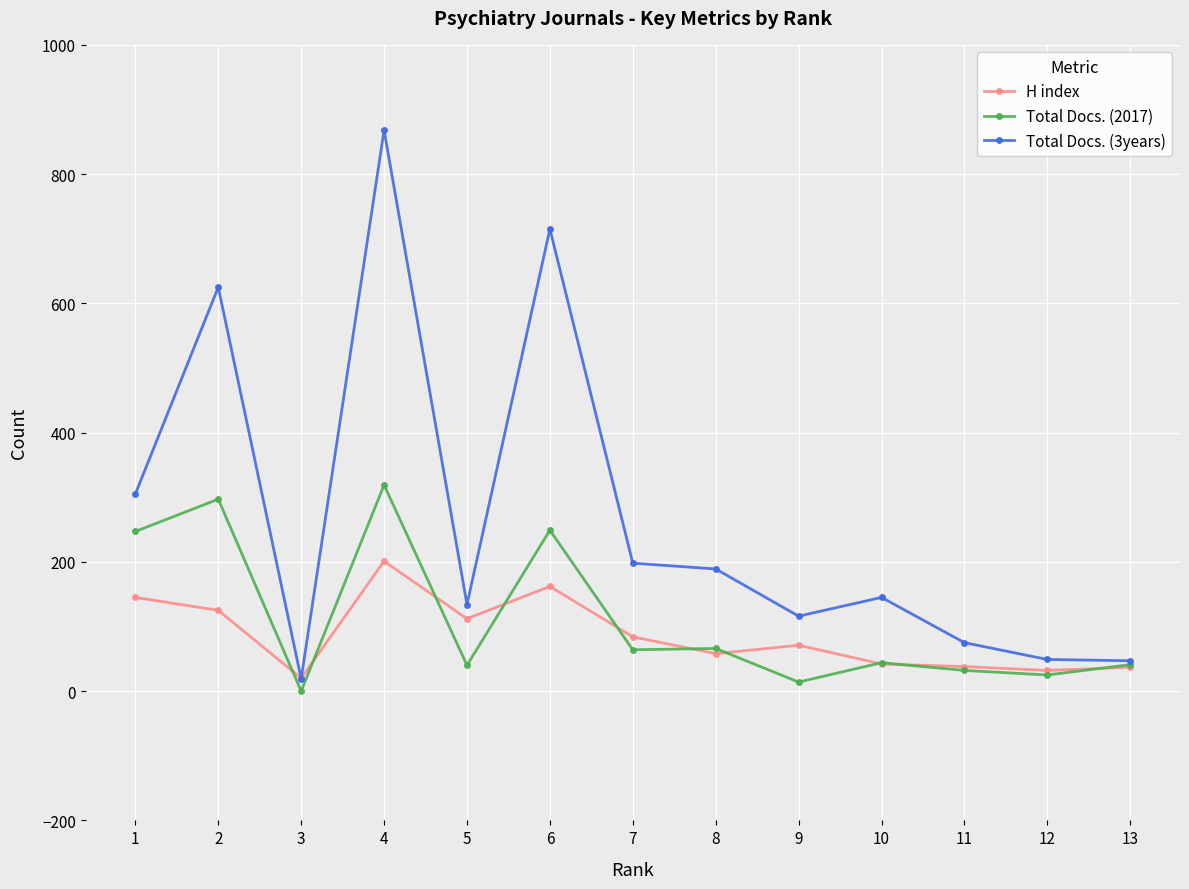

At how many categories does at least one series exceed 794?

1